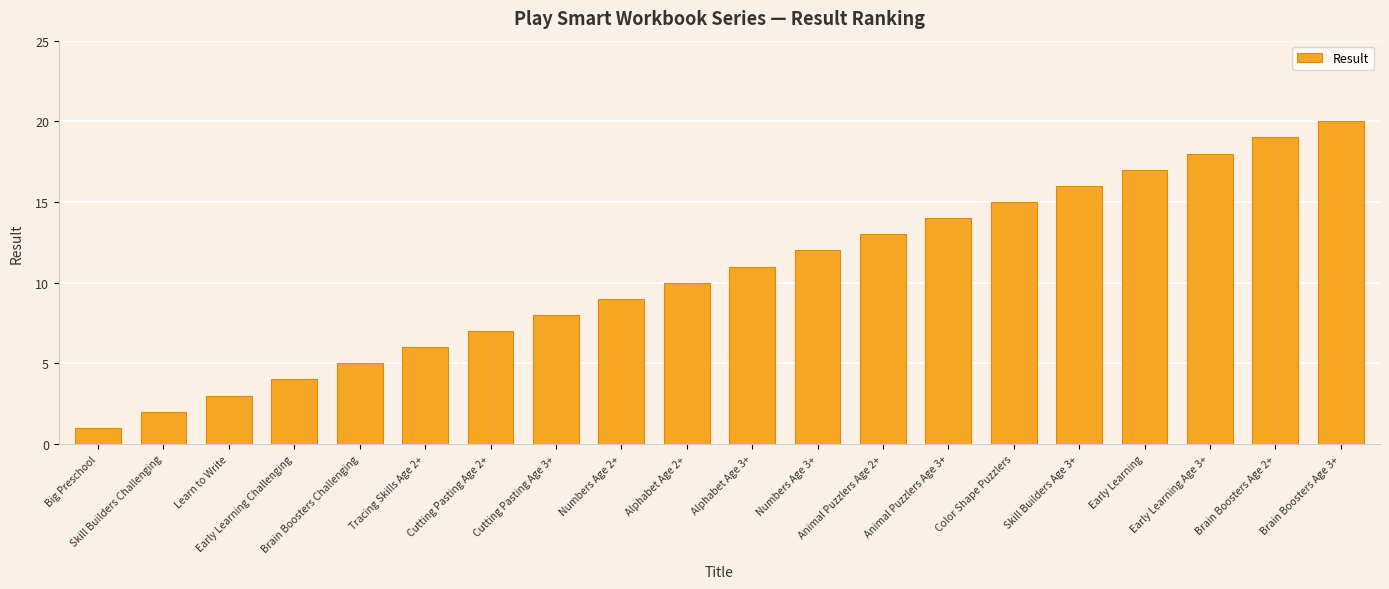

Reading right to left, what are all the values shown in this chart?

20	19	18	17	16	15	14	13	12	11	10	9	8	7	6	5	4	3	2	1